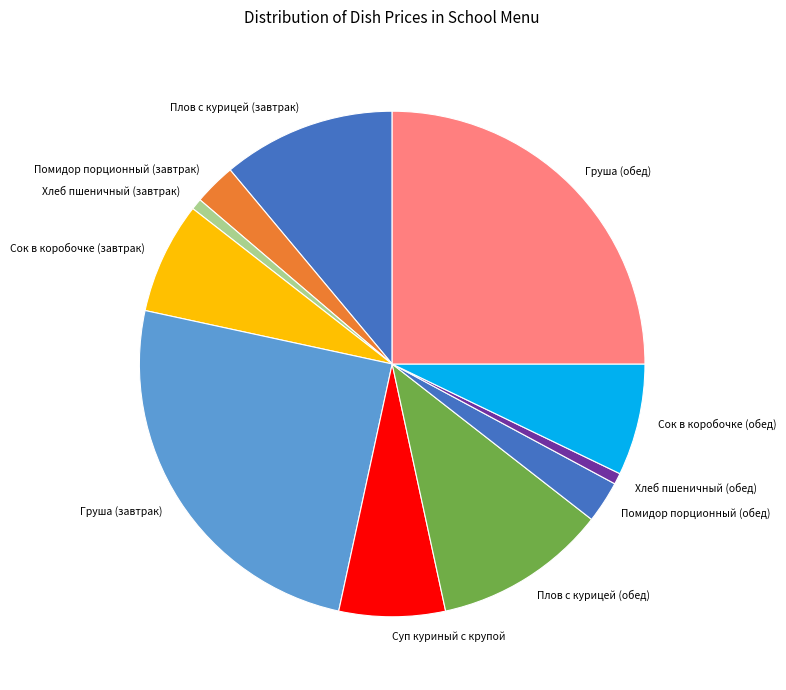

Is it true that Сок в коробочке (обед) is 7% of the pie?

True